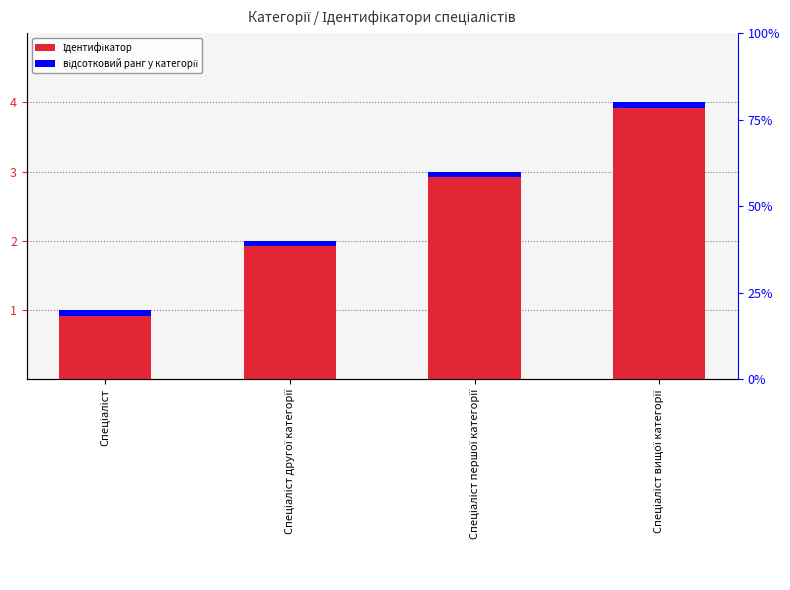

How many bars are there in total?

4